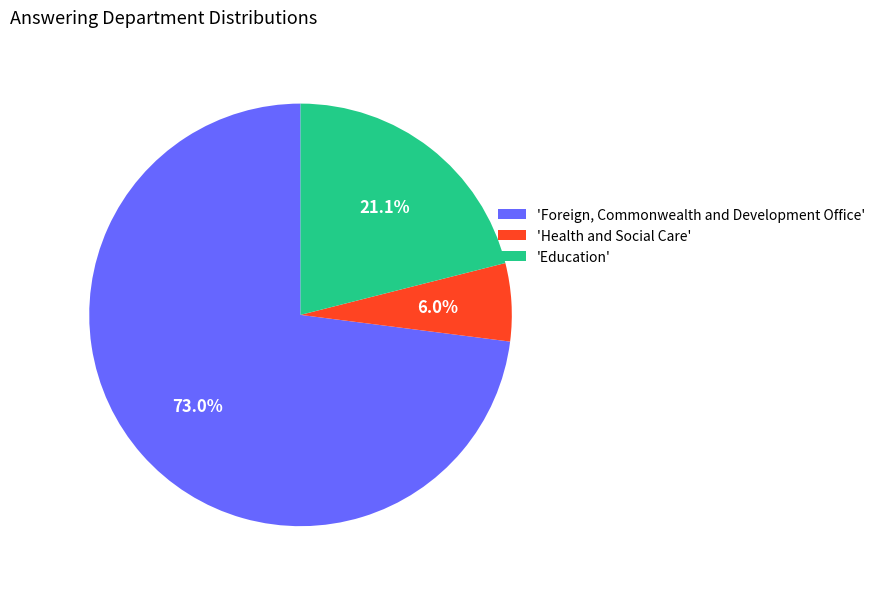

Do 'Foreign, Commonwealth and Development Office' and 'Education' together represent more than half of the pie?

Yes